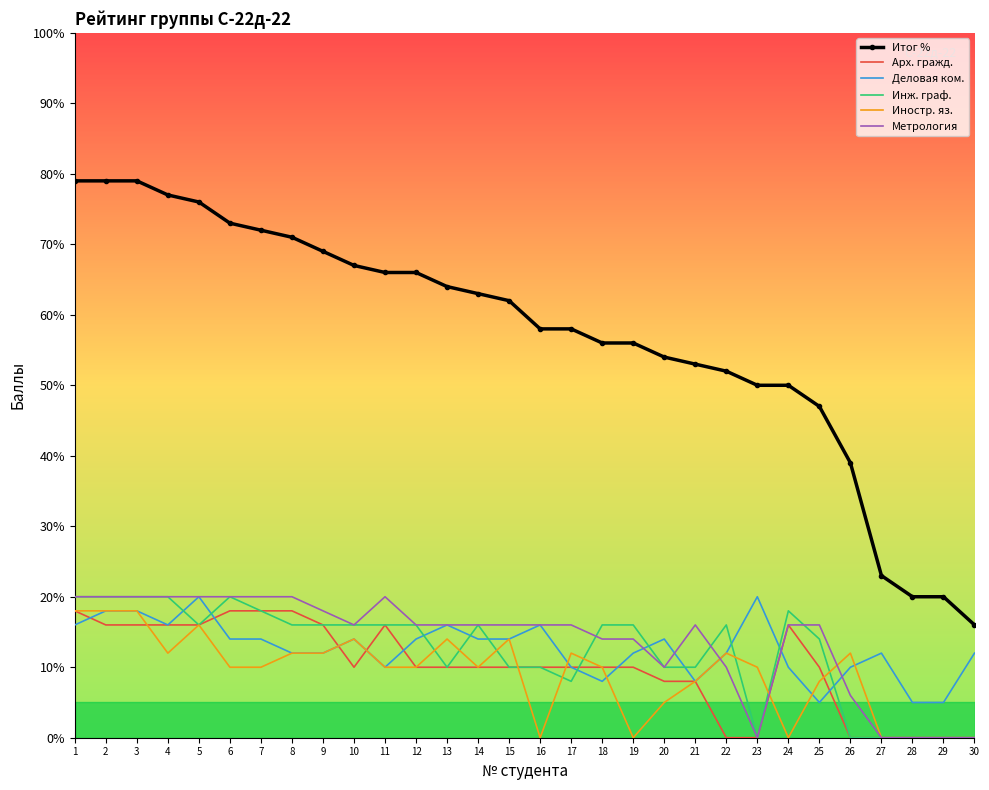

What is the spread (max minus min) of values at 17?

50